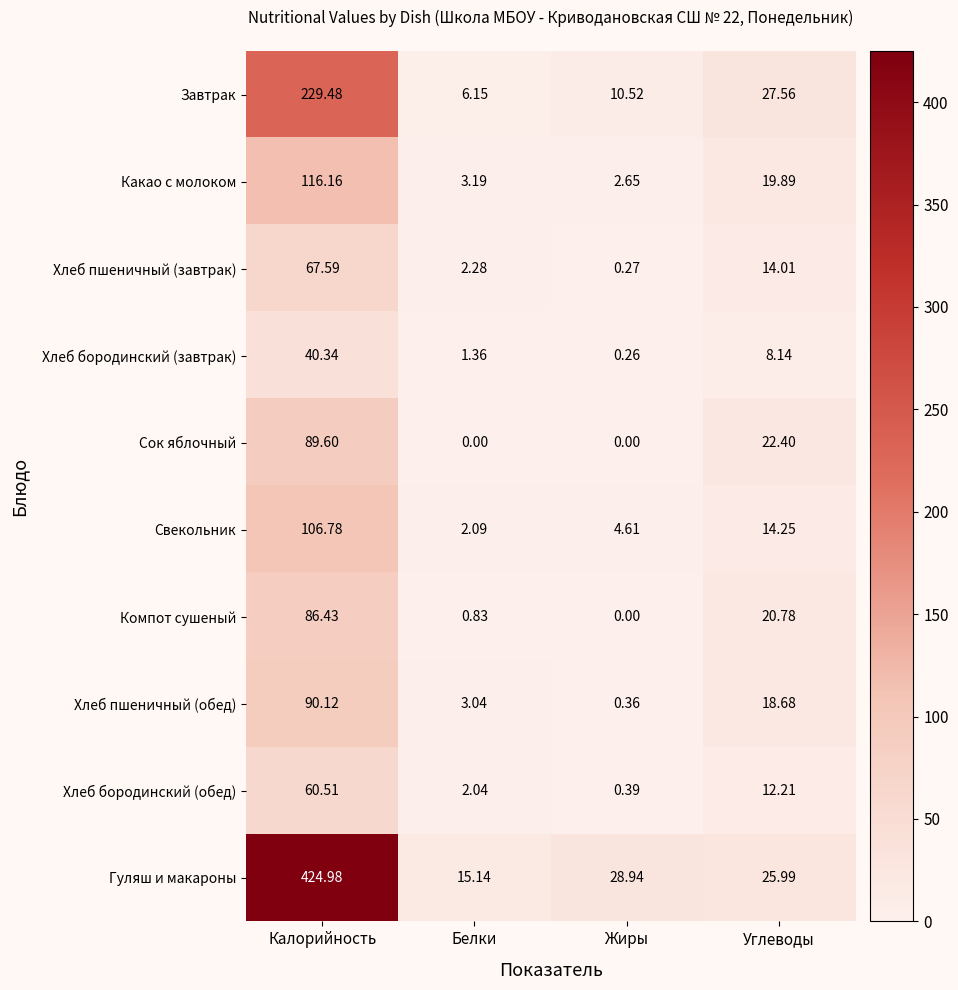

How many categories are shown in the chart?

4